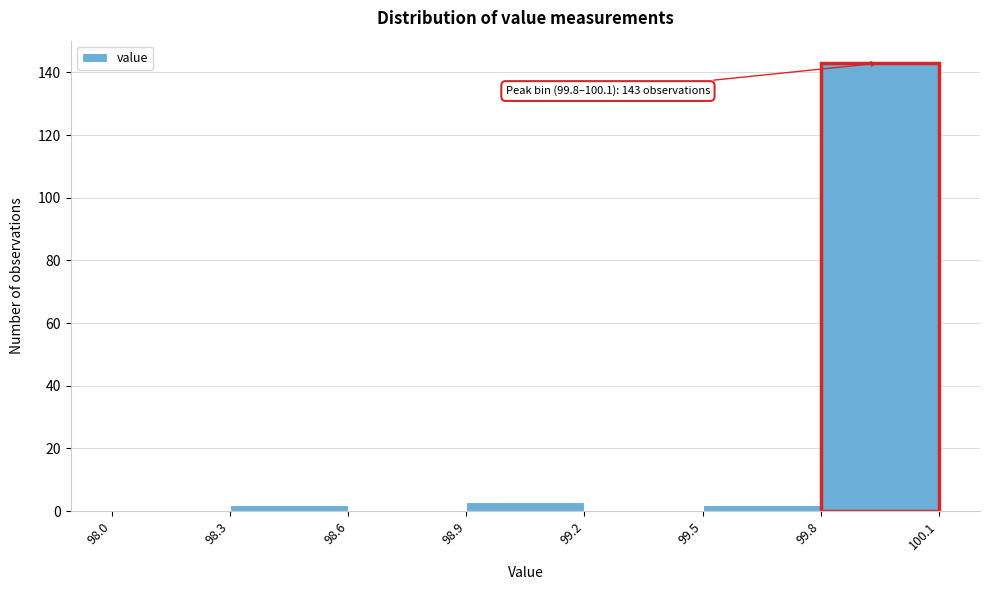

Which range on the x-axis has the tallest bar?

99.8 to 100.1